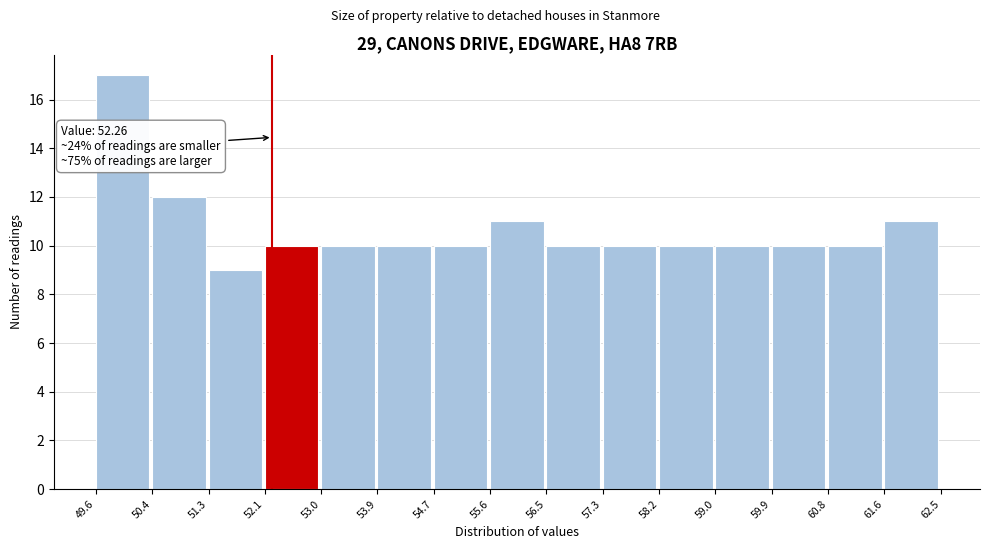

Over which range of the x-axis is the bar tallest?

49.6 to 50.4